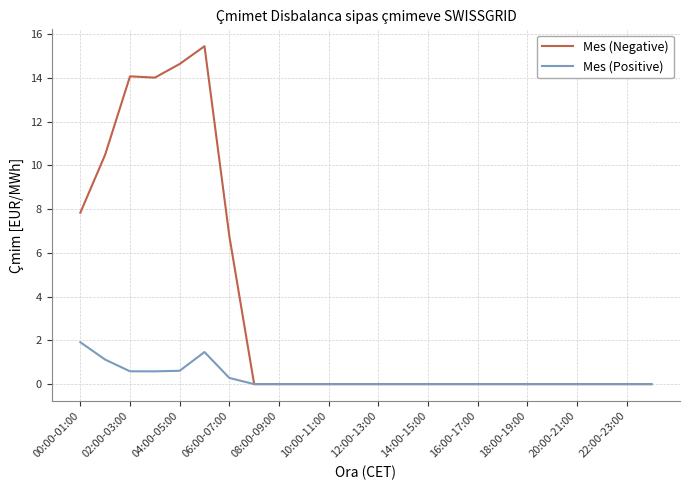

Which series has the widest spread of values?

Mes (Negative)